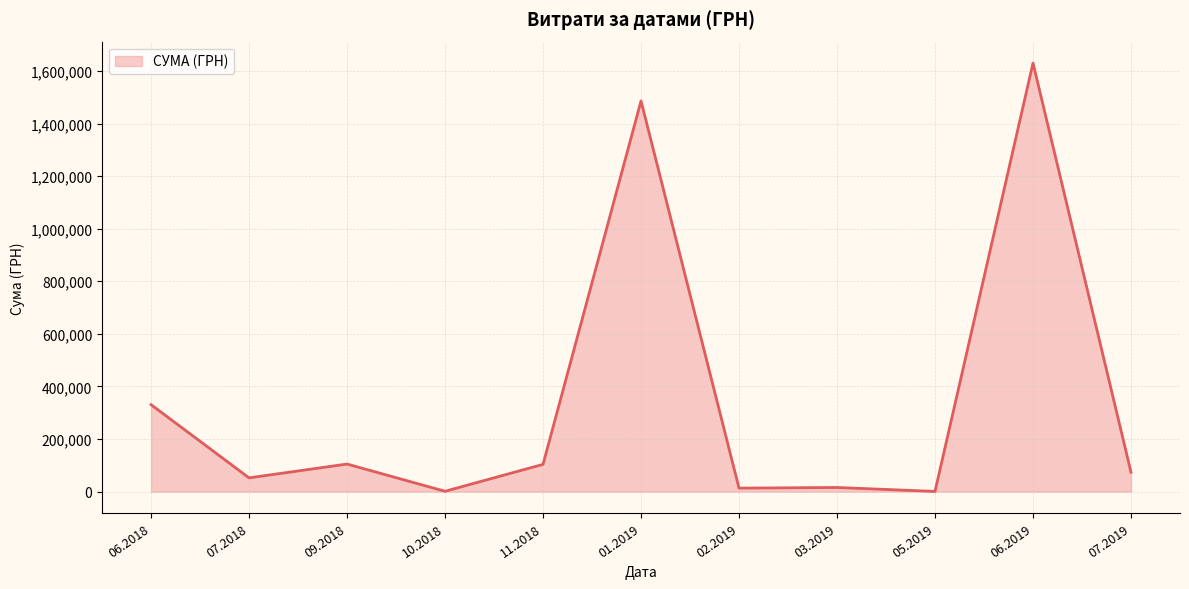

What is the maximum value shown in the chart?

1630052.7